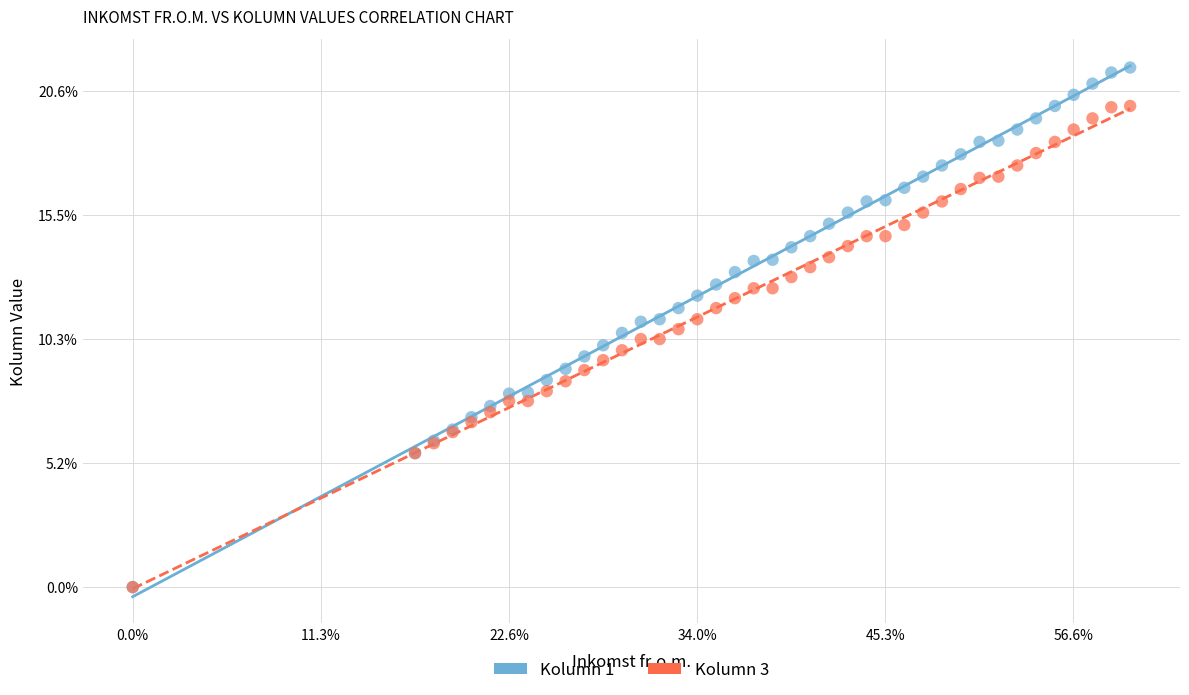

What are all the series names shown in the legend?

Kolumn 1, Kolumn 3